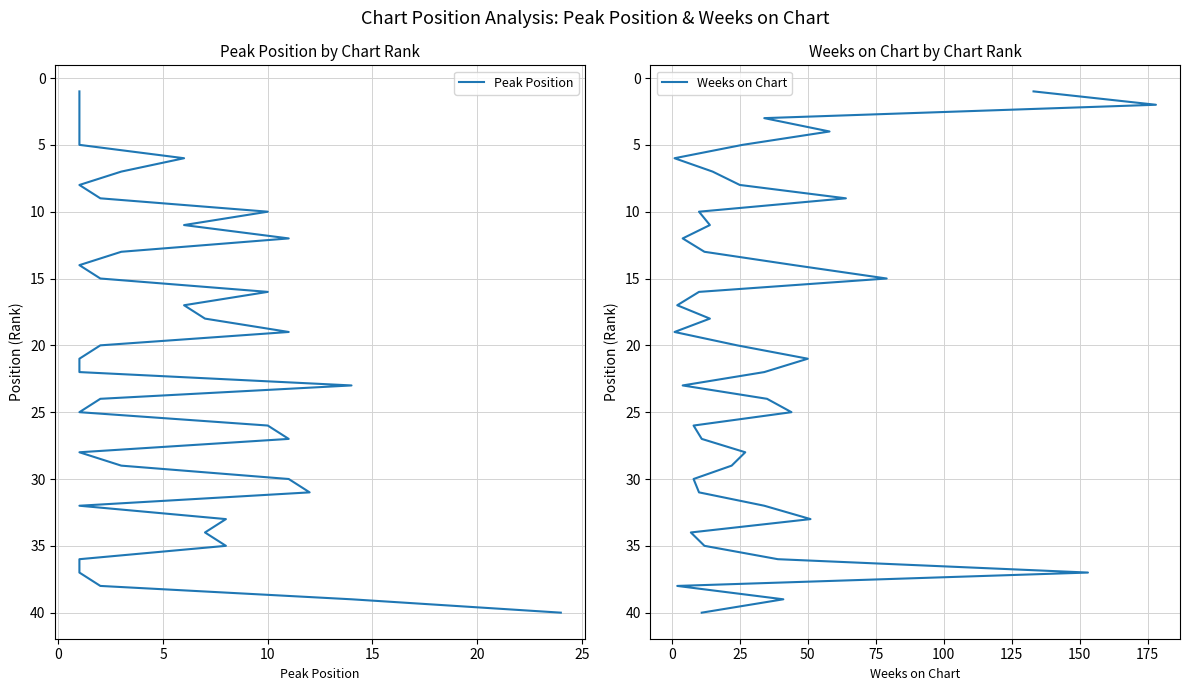

True or false: Weeks on Chart and Peak Position intersect in this chart.

False